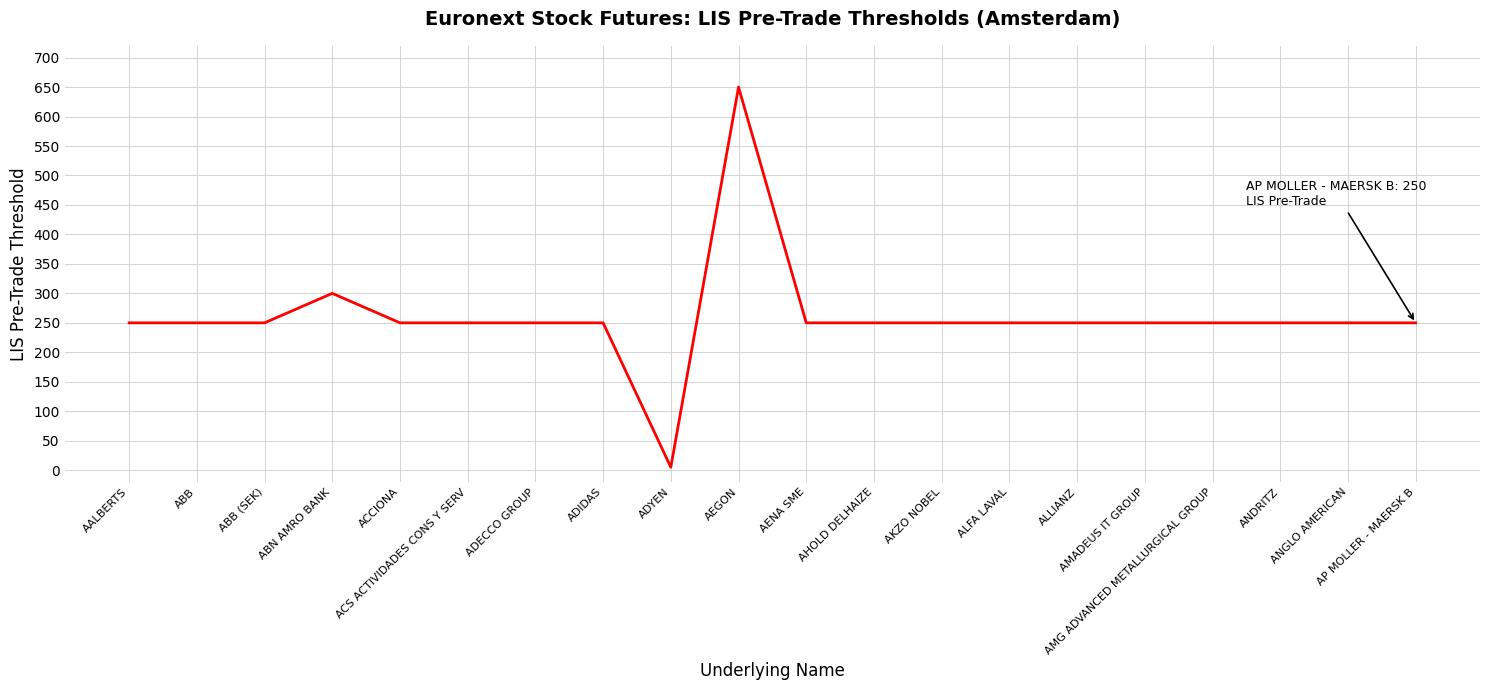

What is the difference between the maximum and minimum values?

645